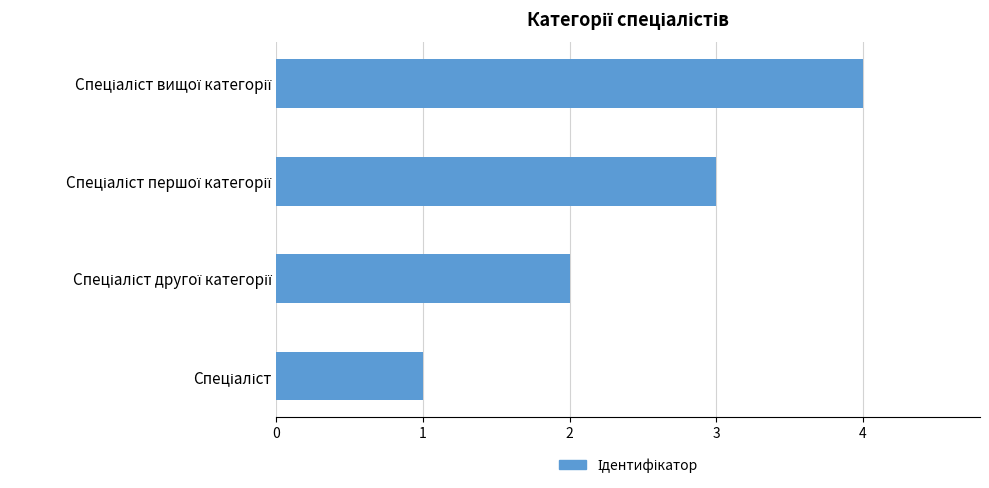

What is the sum of all values?

10